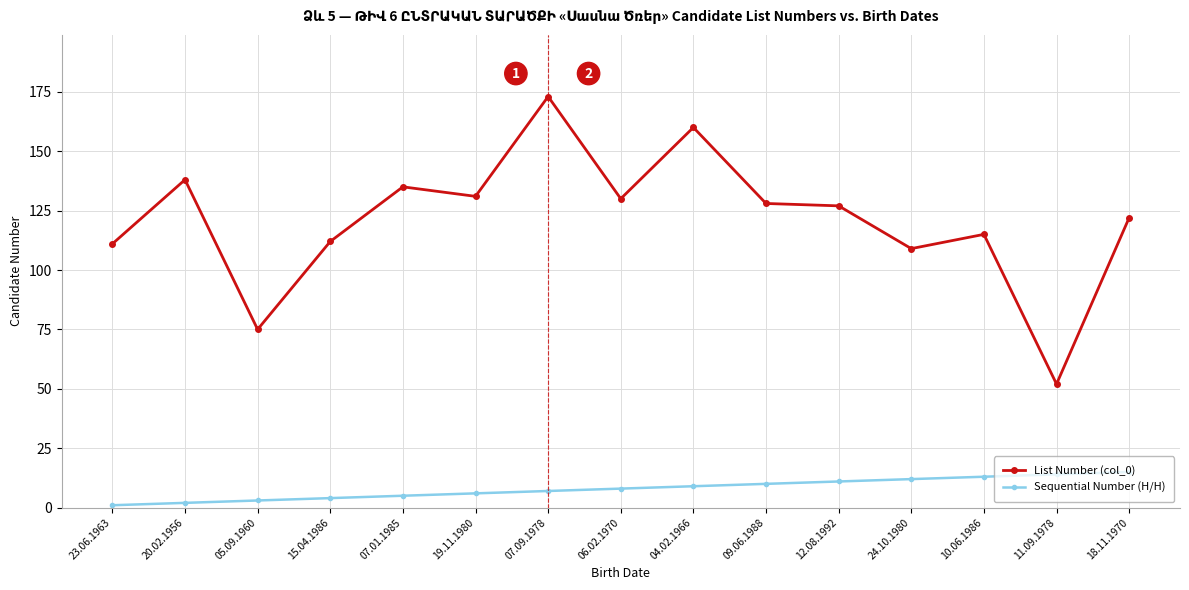

Which label corresponds to the largest value in the chart?

07.09.1978